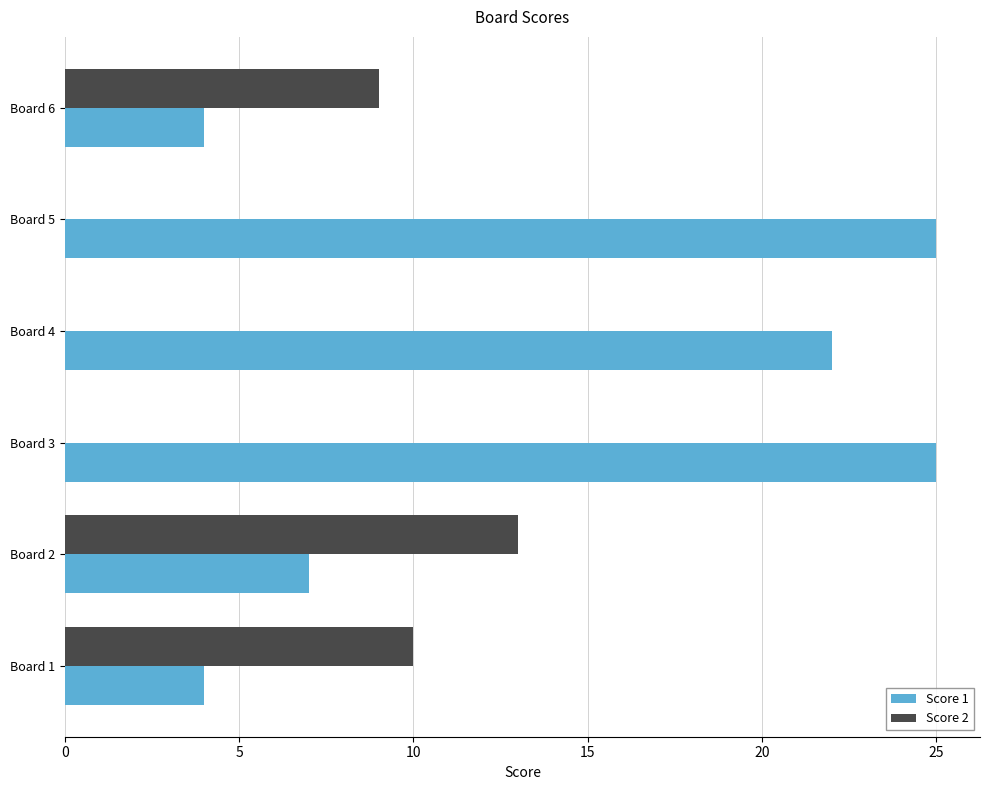

What are all the series names shown in the legend?

Score 1, Score 2